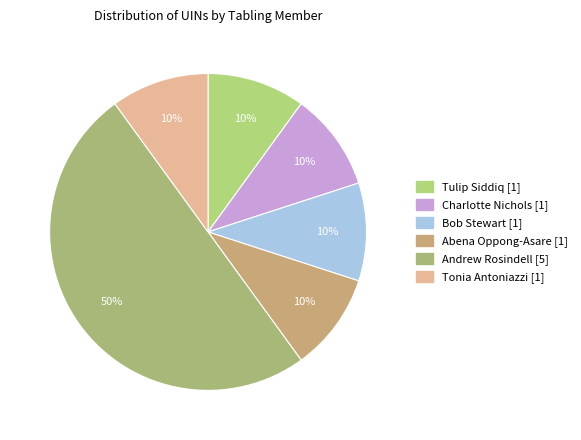

How many slices are in this pie chart?

6